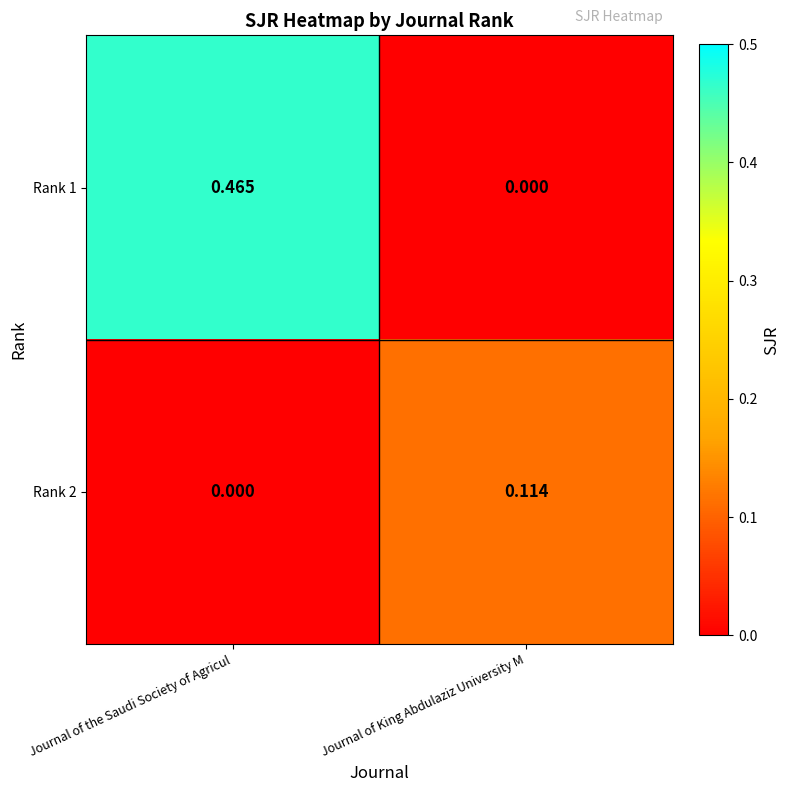

List the series in order of their overall mean, highest first.

Rank 1, Rank 2